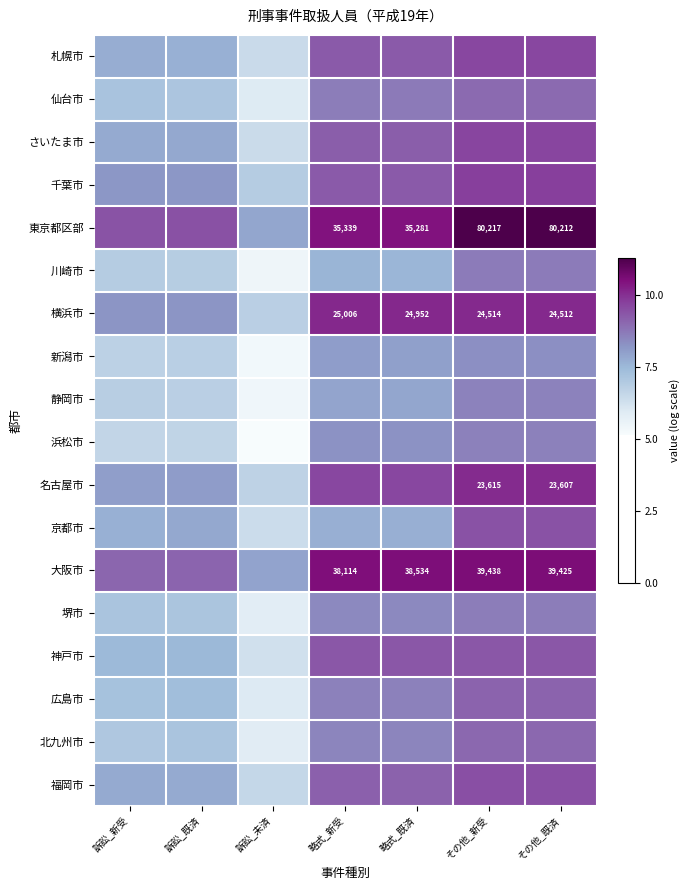

The 北九州市 series shows 4.0 at 訴訟_未済. True or false?

False